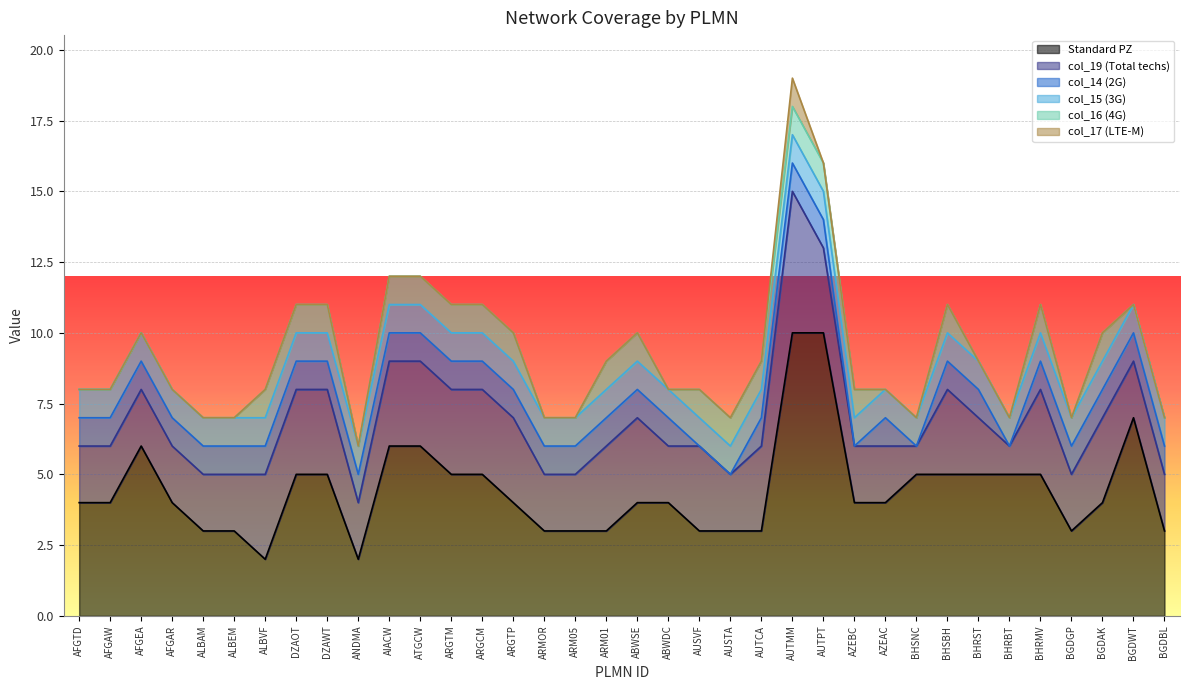

Reading left to right, list all the values displayed in this chart.

Standard PZ: 4	4	6	4	3	3	2	5	5	2	6	6	5	5	4	3	3	3	4	4	3	3	3	10	10	4	4	5	5	5	5	5	3	4	7	3
col_19: 2	2	2	2	2	2	3	3	3	2	3	3	3	3	3	2	2	3	3	2	3	2	3	5	3	2	2	1	3	2	1	3	2	3	2	2
col_14: 1	1	1	1	1	1	1	1	1	1	1	1	1	1	1	1	1	1	1	1	0	0	1	1	1	0	1	0	1	1	0	1	1	1	1	1
col_15: 1	1	1	1	1	1	1	1	1	1	1	1	1	1	1	1	1	1	1	1	1	1	1	1	1	1	1	1	1	1	1	1	1	1	1	1
col_16: 0	0	0	0	0	0	1	1	1	0	1	1	1	1	1	0	0	1	1	0	1	1	1	1	1	1	0	0	1	0	0	1	0	1	0	0
col_17: 0	0	0	0	0	0	0	0	0	0	0	0	0	0	0	0	0	0	0	0	0	0	0	1	0	0	0	0	0	0	0	0	0	0	0	0